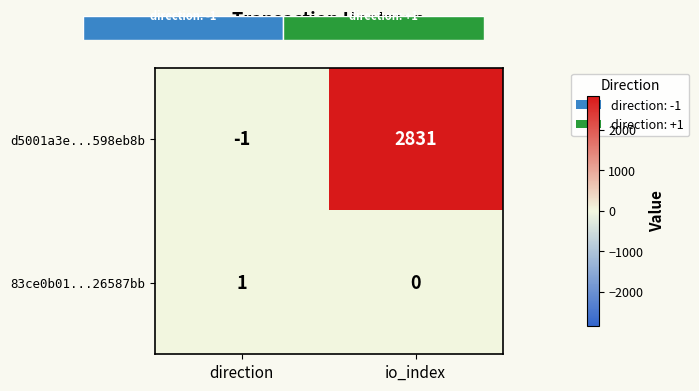

Is it true that 83ce0b01...26587bb equals 1 at direction?

True